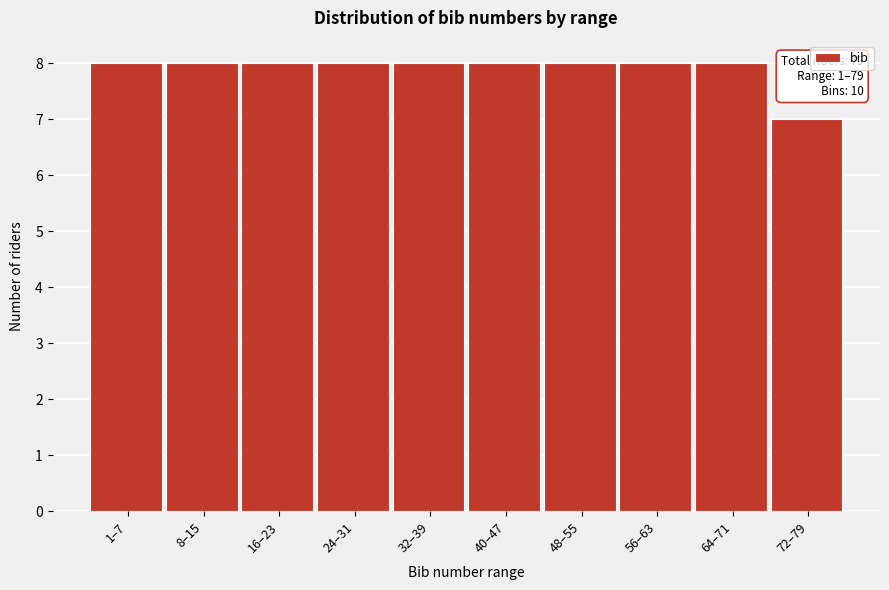

Reading left to right, what are all the values shown in this chart?

8	8	8	8	8	8	8	8	8	7